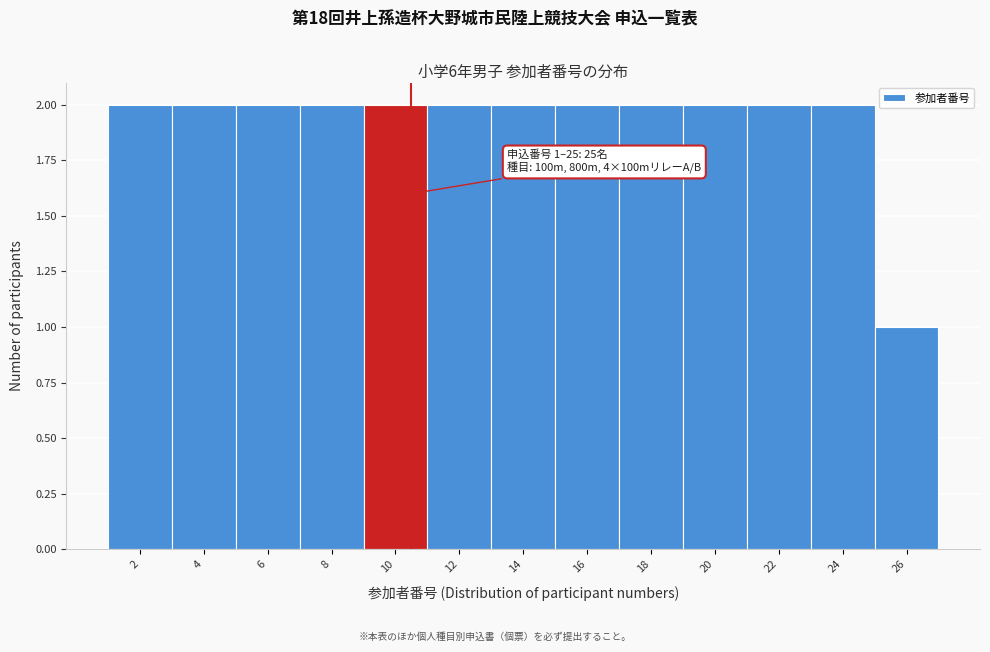

Reading left to right, extract all data points from this chart.

2=2	4=2	6=2	8=2	10=2	12=2	14=2	16=2	18=2	20=2	22=2	24=2	26=1